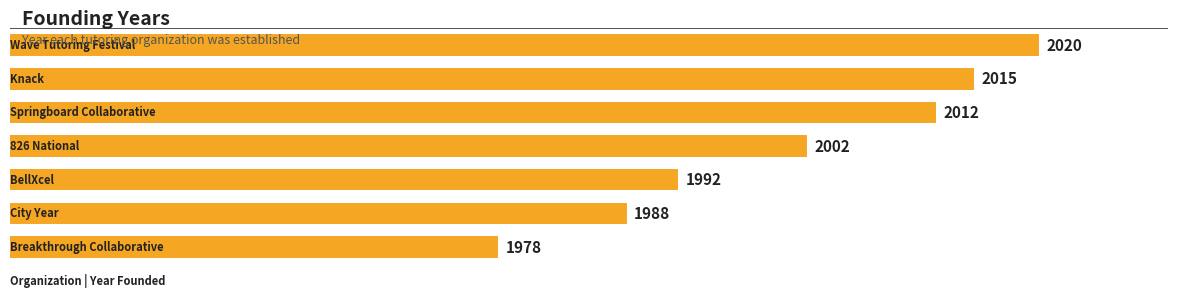

What is the greatest value displayed?

2020